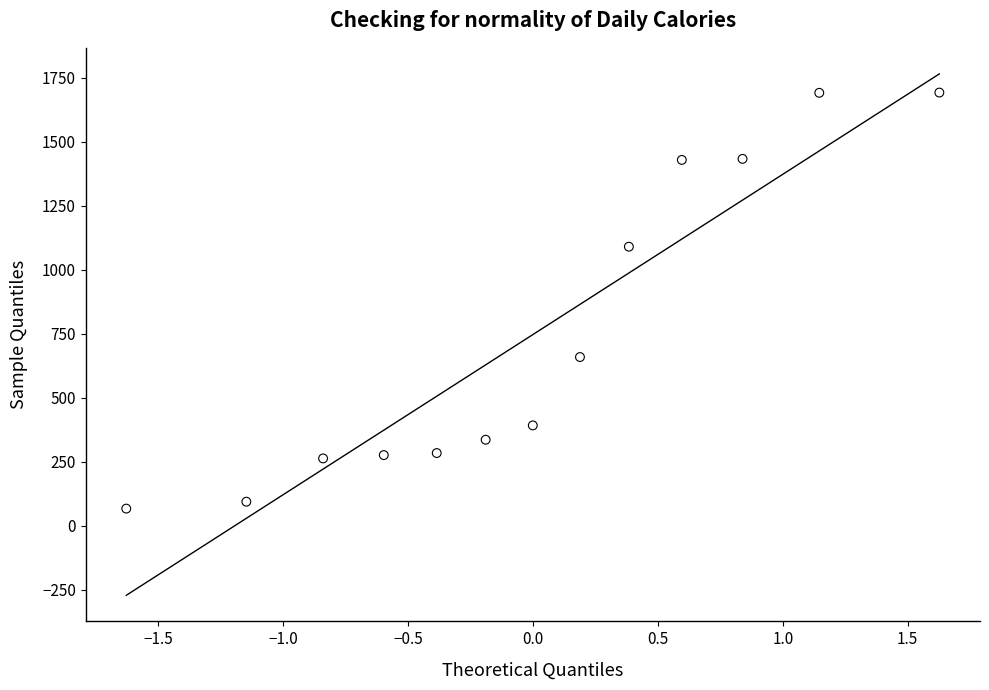

What is the range of Y values (max minus min)?

1625